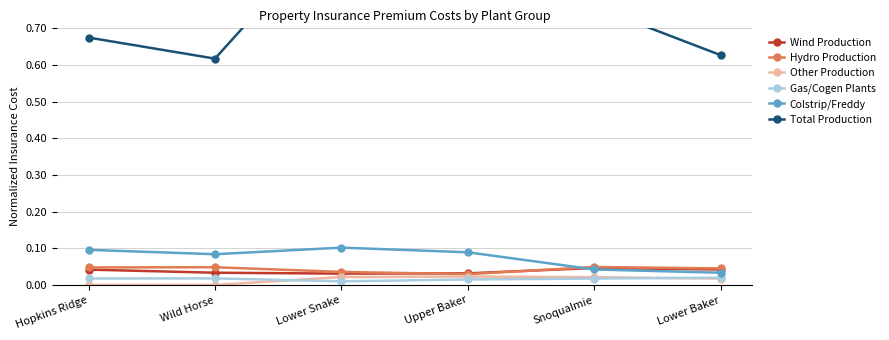

What is the difference between the highest and lowest values at Wild Horse?

0.6